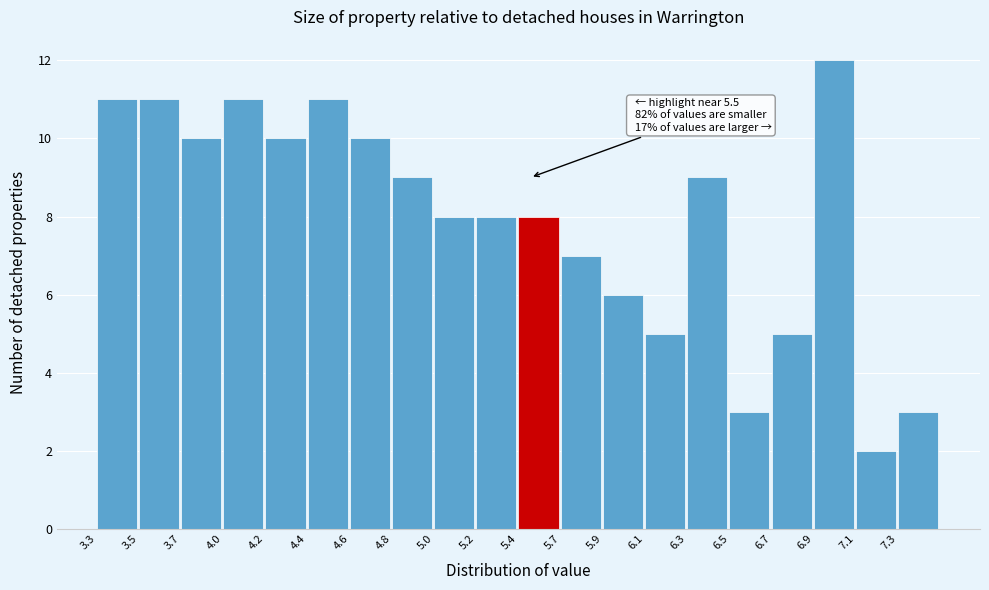

Reading left to right, list all the values displayed in this chart.

3.3=11	3.5=11	3.7=10	4.0=11	4.2=10	4.4=11	4.6=10	4.8=9	5.0=8	5.2=8	5.4=8	5.7=7	5.9=6	6.1=5	6.3=9	6.5=3	6.7=5	6.9=12	7.1=2	7.3=3